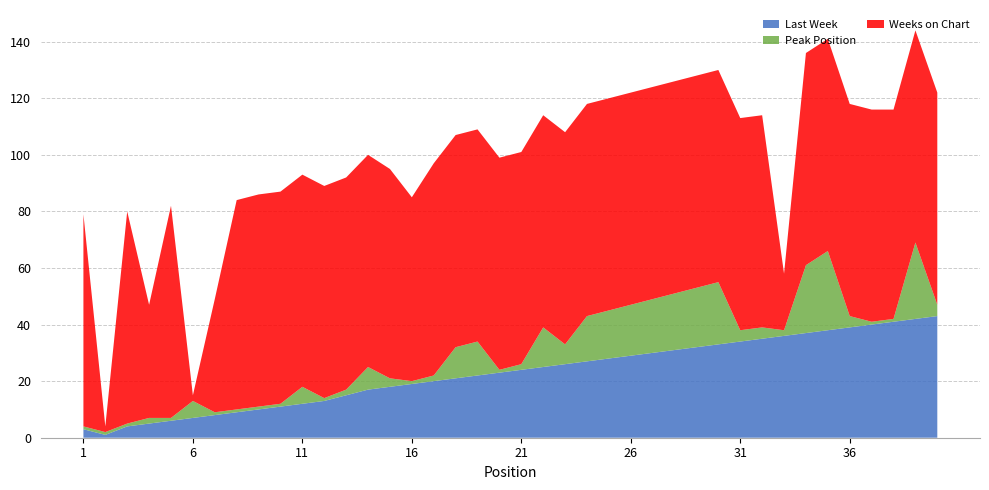

Reading left to right, transcribe all the data shown in this chart.

Last Week: 1=3	2=1	3=4	4=5	5=6	6=7	7=8	8=9	9=10	10=11	11=12	12=13	13=15	14=17	15=18	16=19	17=20	18=21	19=22	20=23	21=24	22=25	23=26	24=27	25=28	26=29	27=30	28=31	29=32	30=33	31=34	32=35	33=36	34=37	35=38	36=39	37=40	38=41	39=42	40=43
Peak Position: 1=1	2=1	3=1	4=2	5=1	6=6	7=1	8=1	9=1	10=1	11=6	12=1	13=2	14=8	15=3	16=1	17=2	18=11	19=12	20=1	21=2	22=14	23=7	24=16	25=17	26=18	27=19	28=20	29=21	30=22	31=4	32=4	33=2	34=24	35=28	36=4	37=1	38=1	39=27	40=4
Weeks on Chart: 1=75	2=2	3=75	4=40	5=75	6=2	7=40	8=74	9=75	10=75	11=75	12=75	13=75	14=75	15=74	16=65	17=75	18=75	19=75	20=75	21=75	22=75	23=75	24=75	25=75	26=75	27=75	28=75	29=75	30=75	31=75	32=75	33=20	34=75	35=75	36=75	37=75	38=74	39=75	40=75